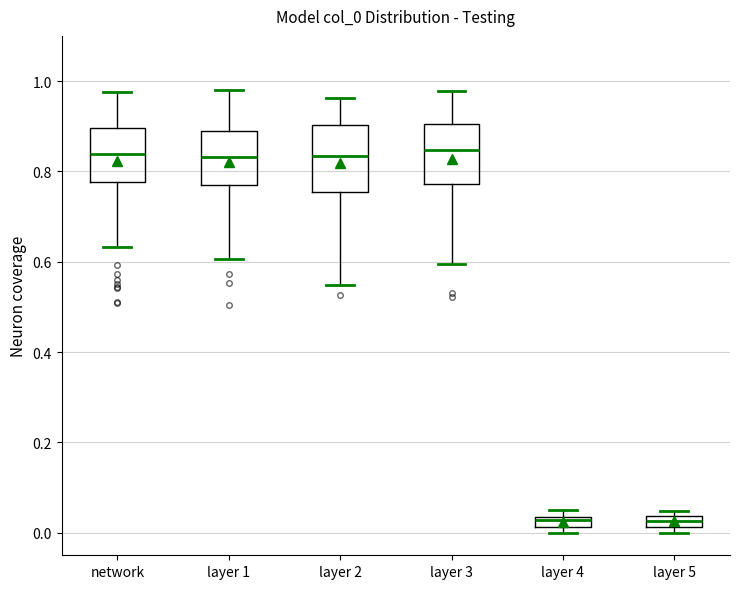

Where is the lower edge of the box for layer 5 on the y-axis? The values are not printed on the chart, so give them approximately, as read against the axis.

0.02